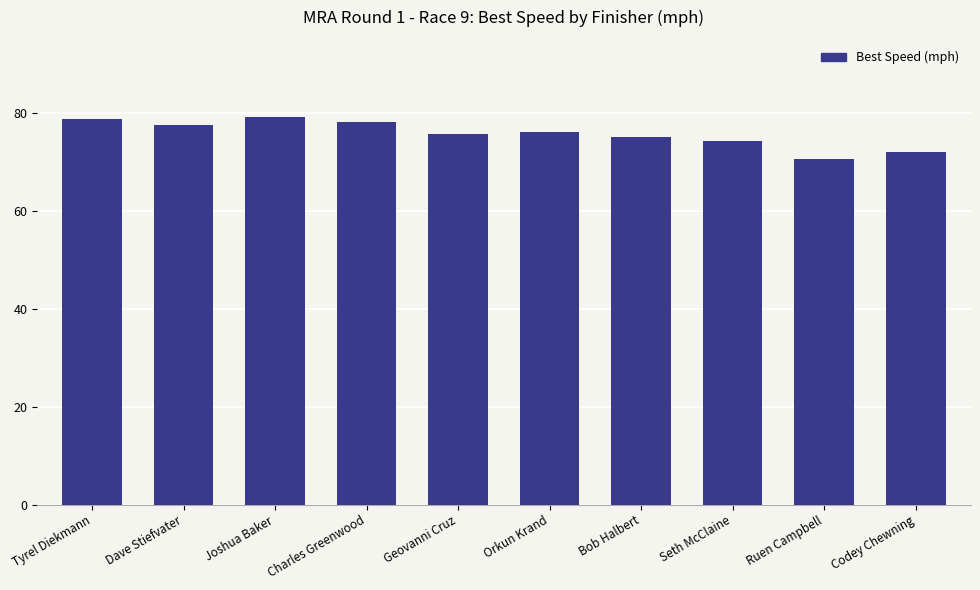

What is the label of the 2nd bar from the left?

Dave Stiefvater